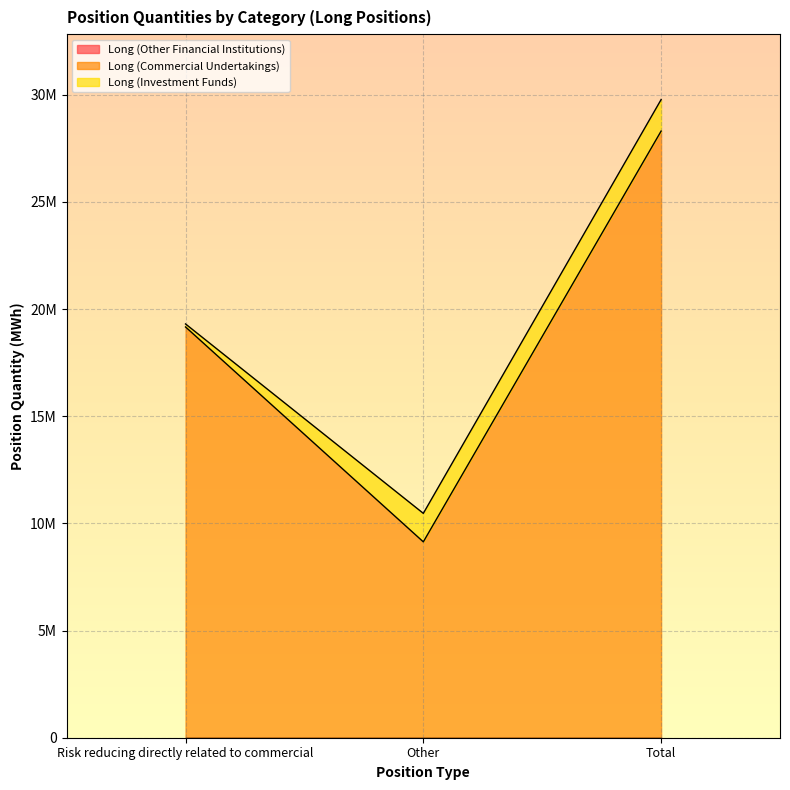

Reading right to left, what are all the values shown in this chart?

Long (Other Financial Institutions): Total=0	Other=0	Risk reducing directly related to commercial=0
Long (Commercial Undertakings): Total=28299963	Other=9137458	Risk reducing directly related to commercial=19162505
Long (Investment Funds): Total=1469724	Other=1329366	Risk reducing directly related to commercial=140358